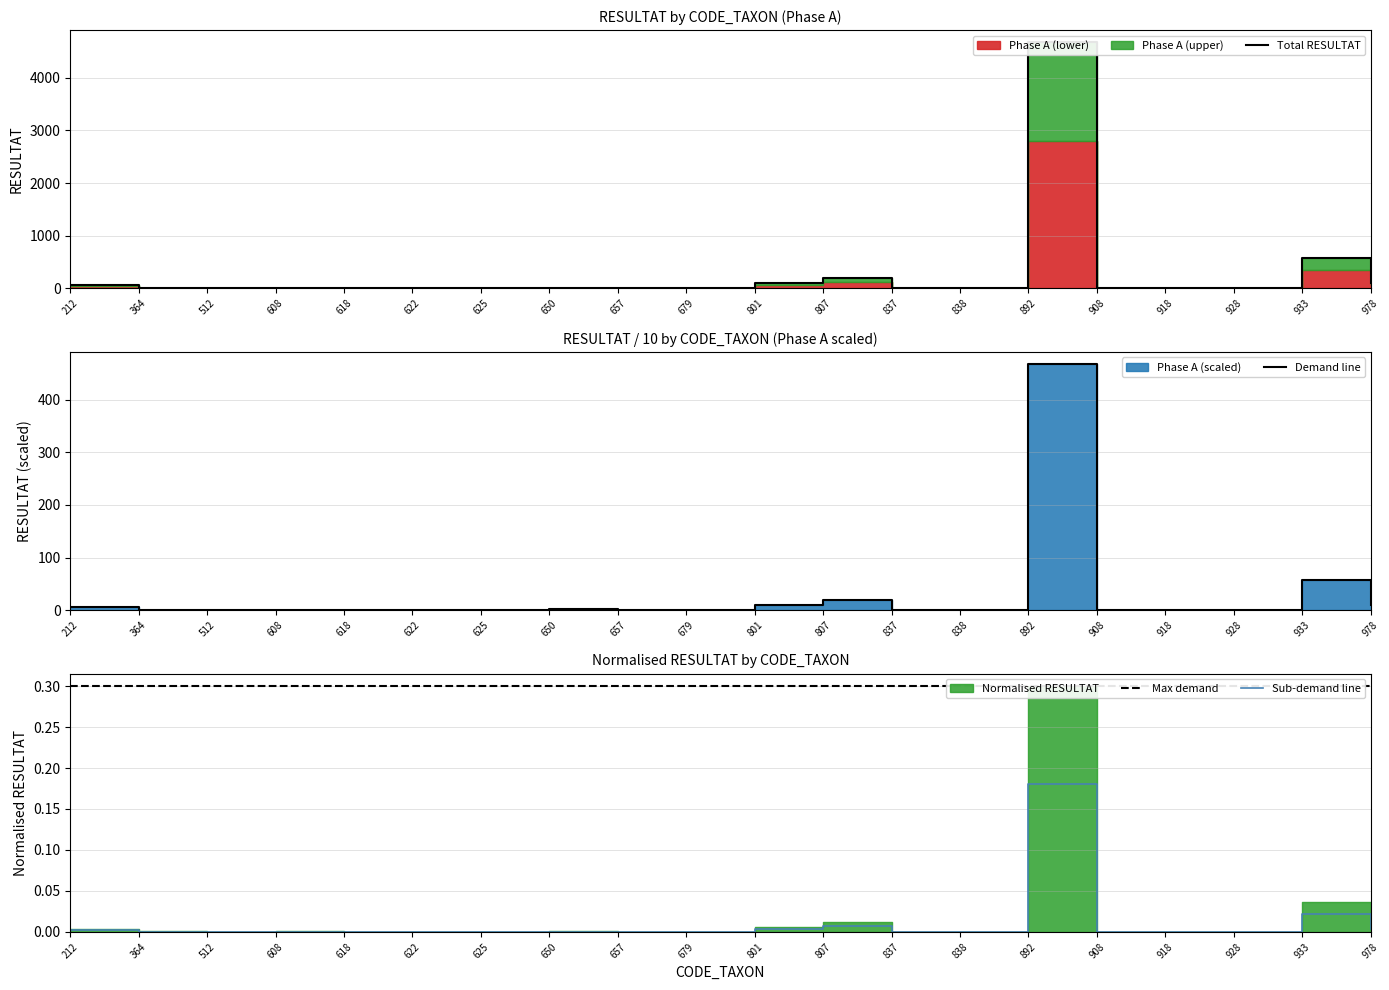

At how many categories does at least one series exceed 793?

1